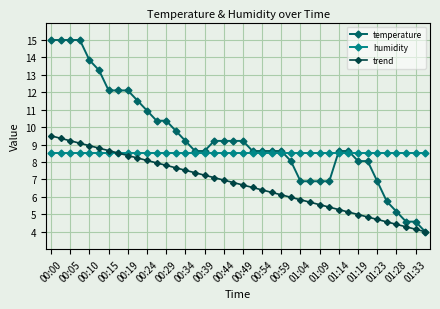

True or false: humidity and temperature intersect in this chart.

True